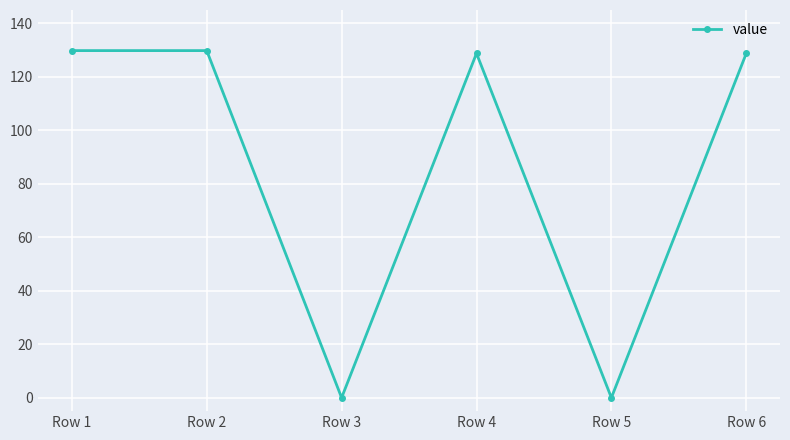

What is the change in value from Row 2 to Row 4?

-1.0